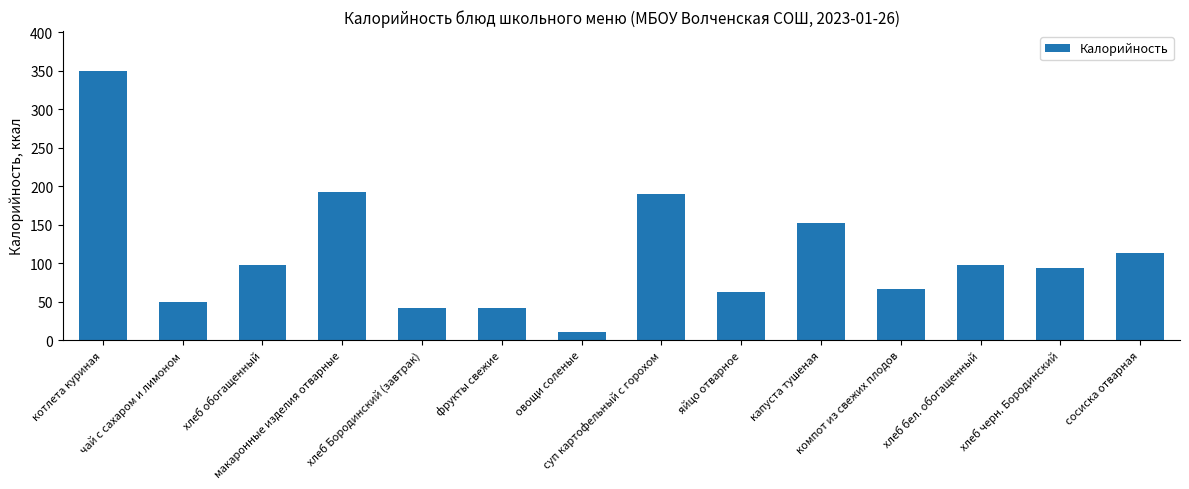

What is the change in value from хлеб Бородинский (завтрак) to сосиска отварная?

+71.4